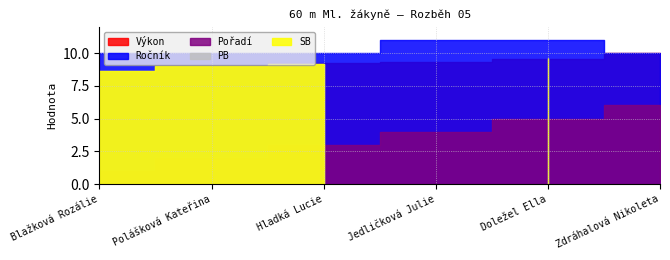

Which category has the lowest value in the Výkon series?

Blažková Rozálie